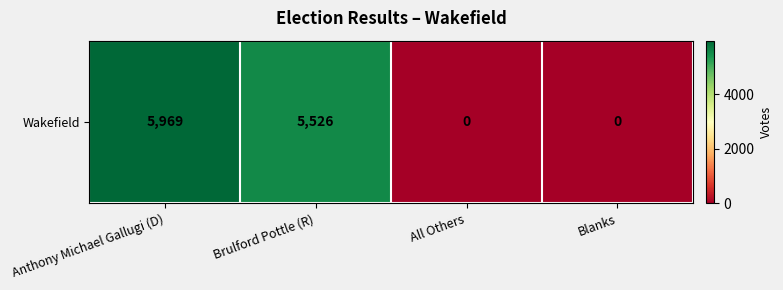

Reading left to right, list all the values displayed in this chart.

Anthony Michael Gallugi (D)=5969	Brulford Pottle (R)=5526	All Others=0	Blanks=0